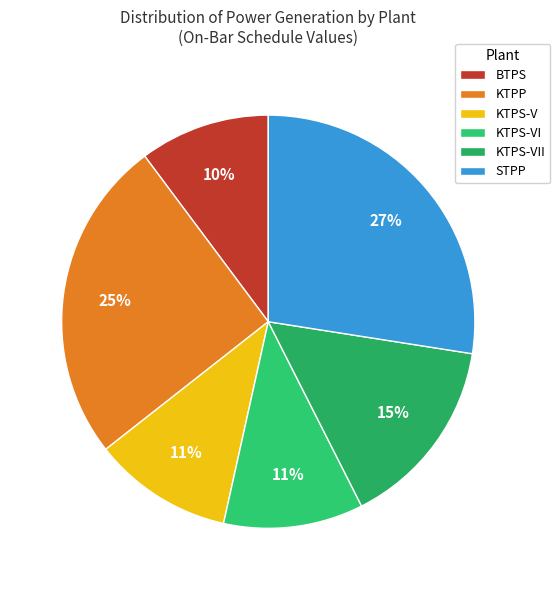

Is there a majority slice in this chart?

No